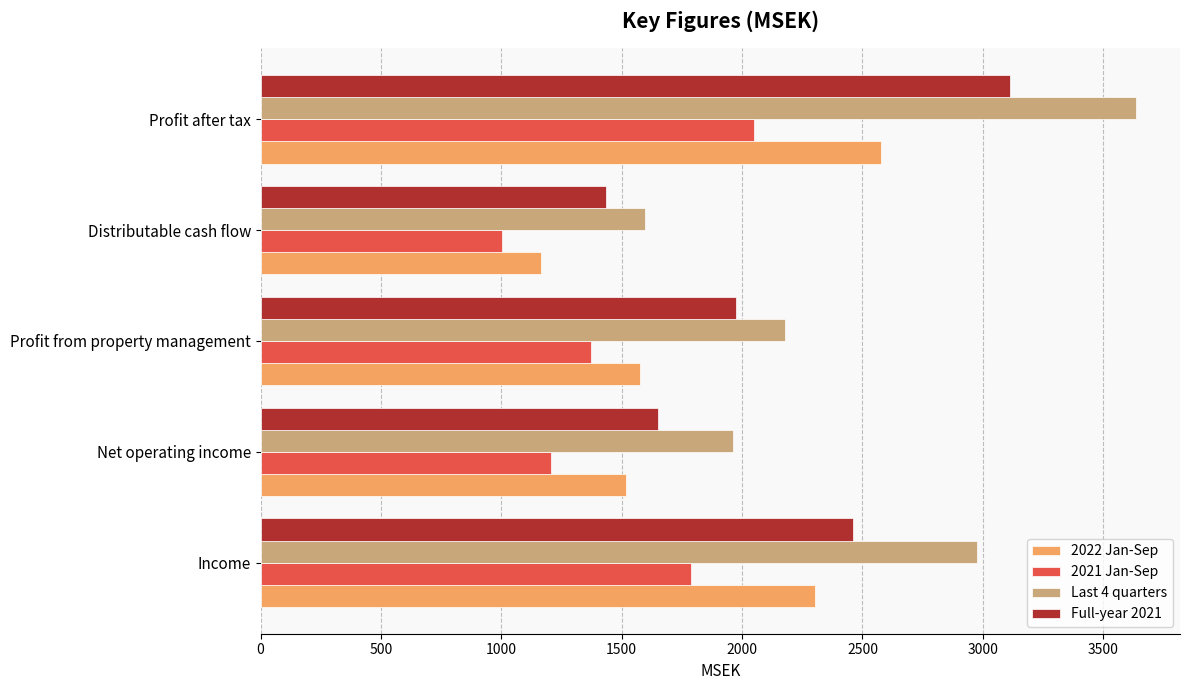

Rank the series by their average value, from lowest to highest.

2021 Jan-Sep, 2022 Jan-Sep, Full-year 2021, Last 4 quarters